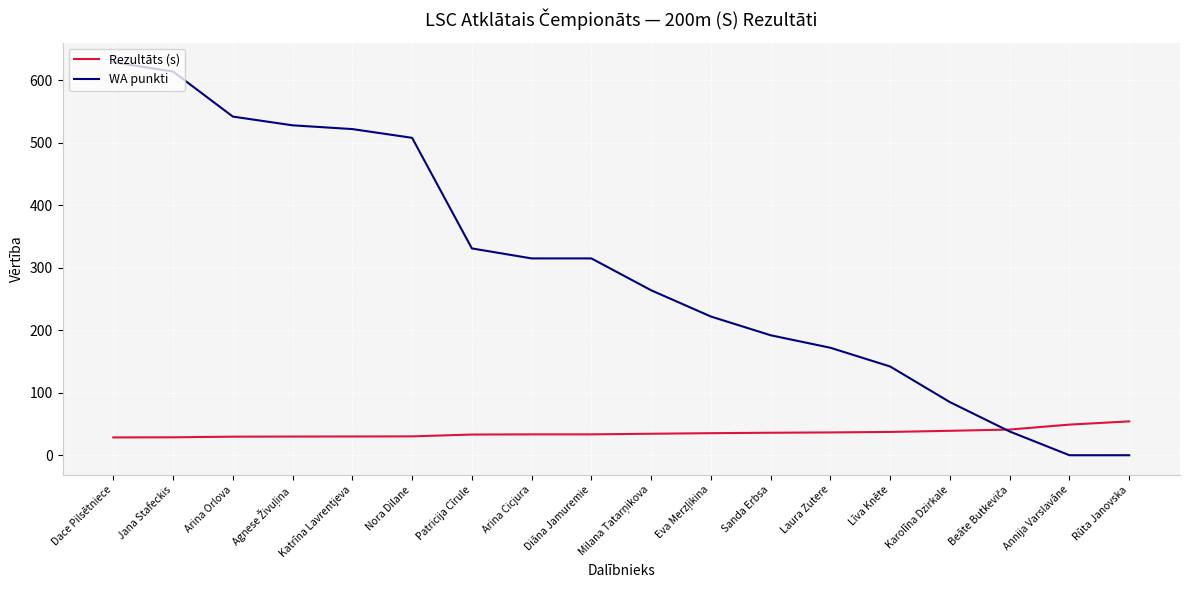

After their last crossing, which series has the higher values: Rezultāts (s) or WA punkti?

Rezultāts (s)